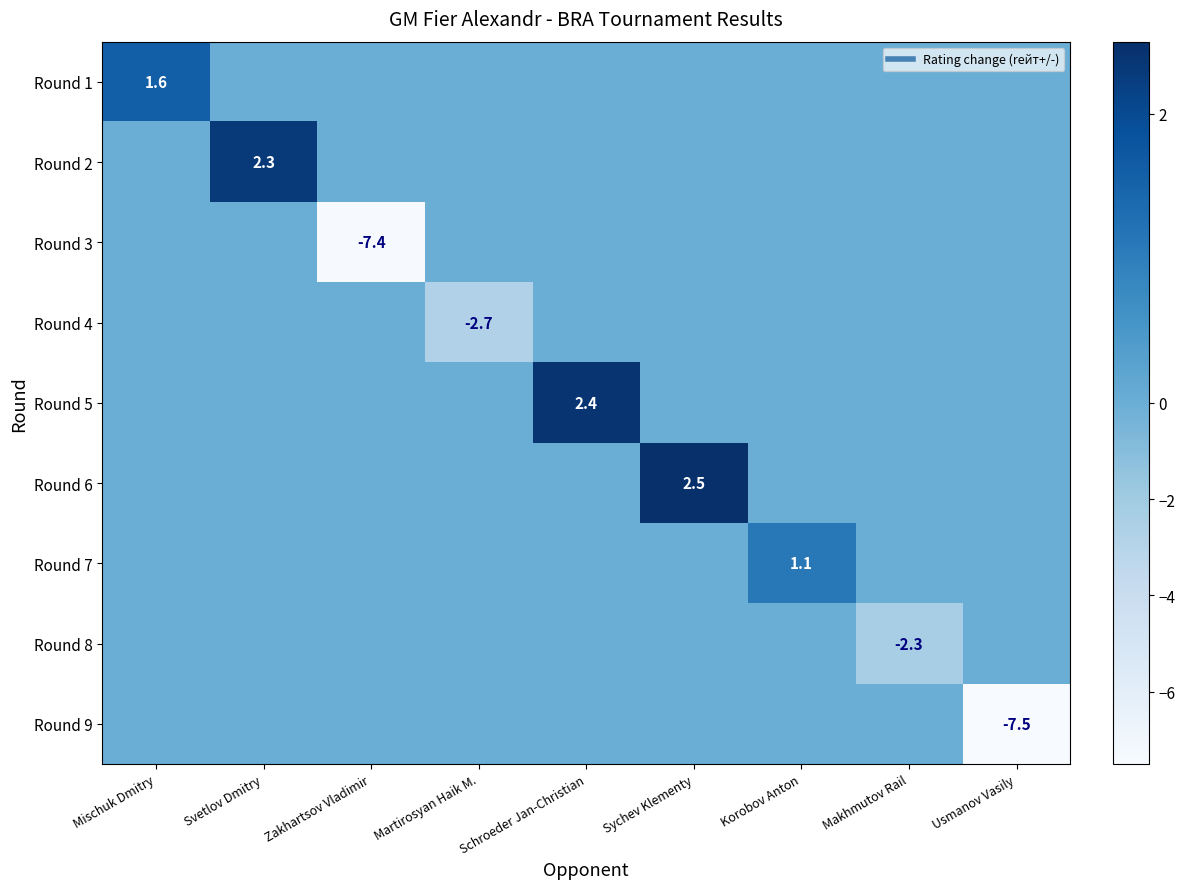

Is it true that Round 1 equals 0.0 at Zakhartsov Vladimir?

True